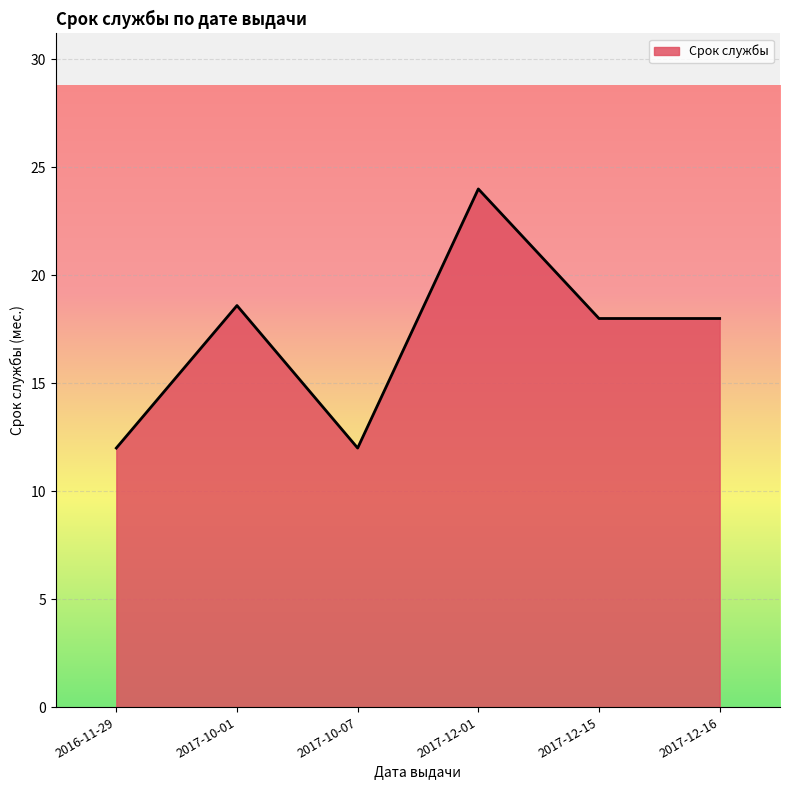

What is the average value?

17.1